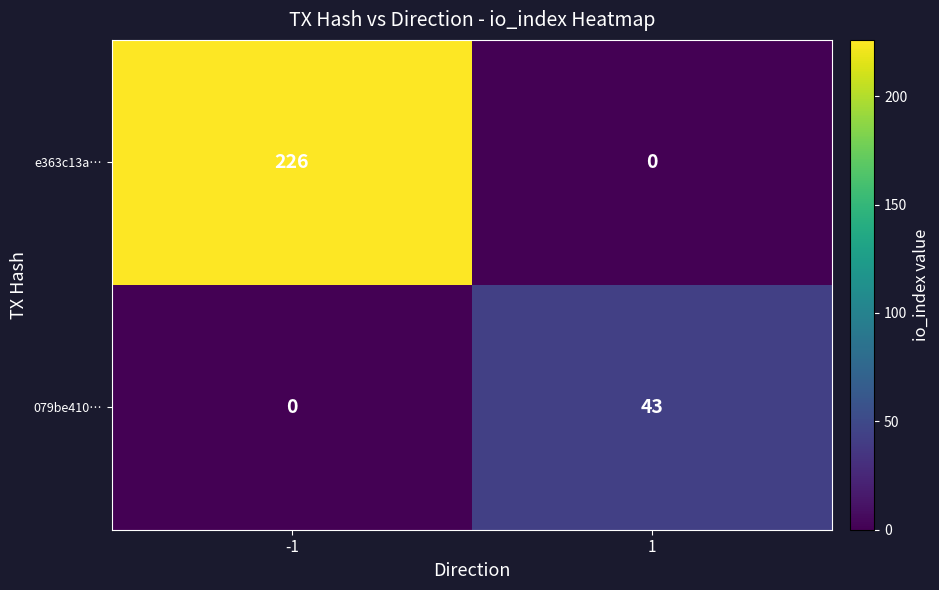

What is the greatest value displayed?

226